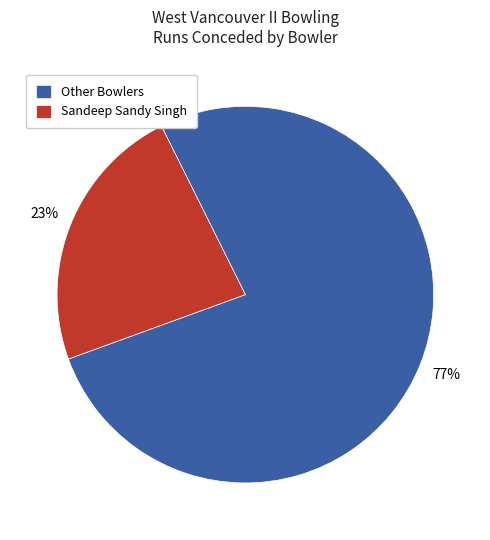

Which slice is the largest?

Other Bowlers